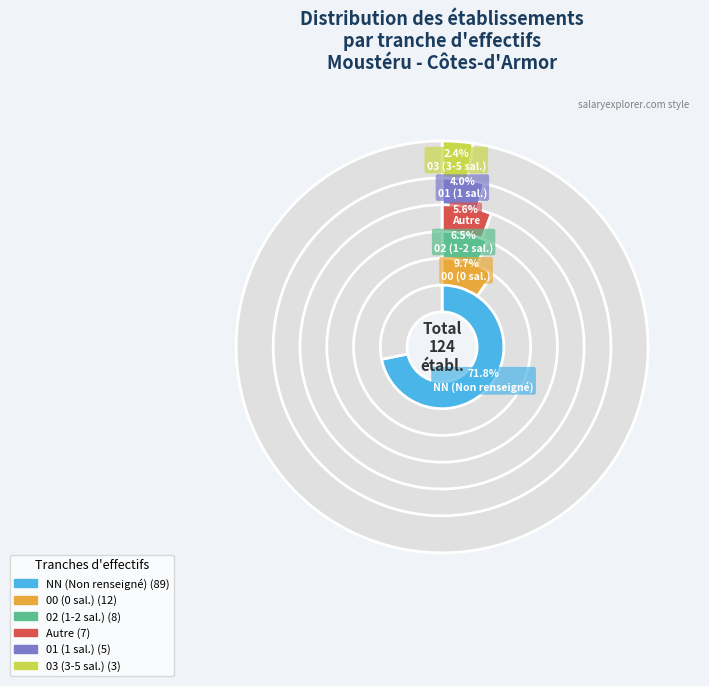

Combined, what portion of the pie is 00 and 02?

16.1%